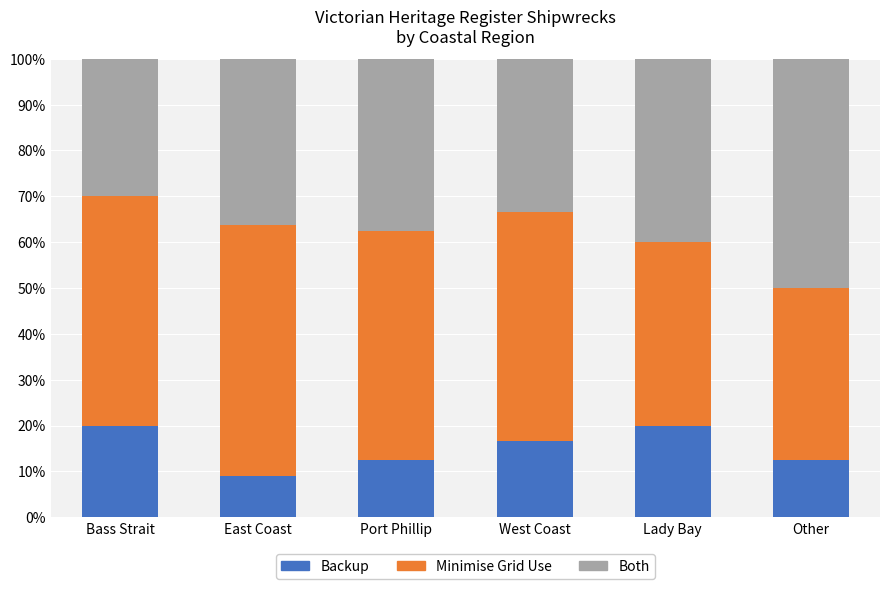

Where does the Backup series first go above 16?

Bass Strait